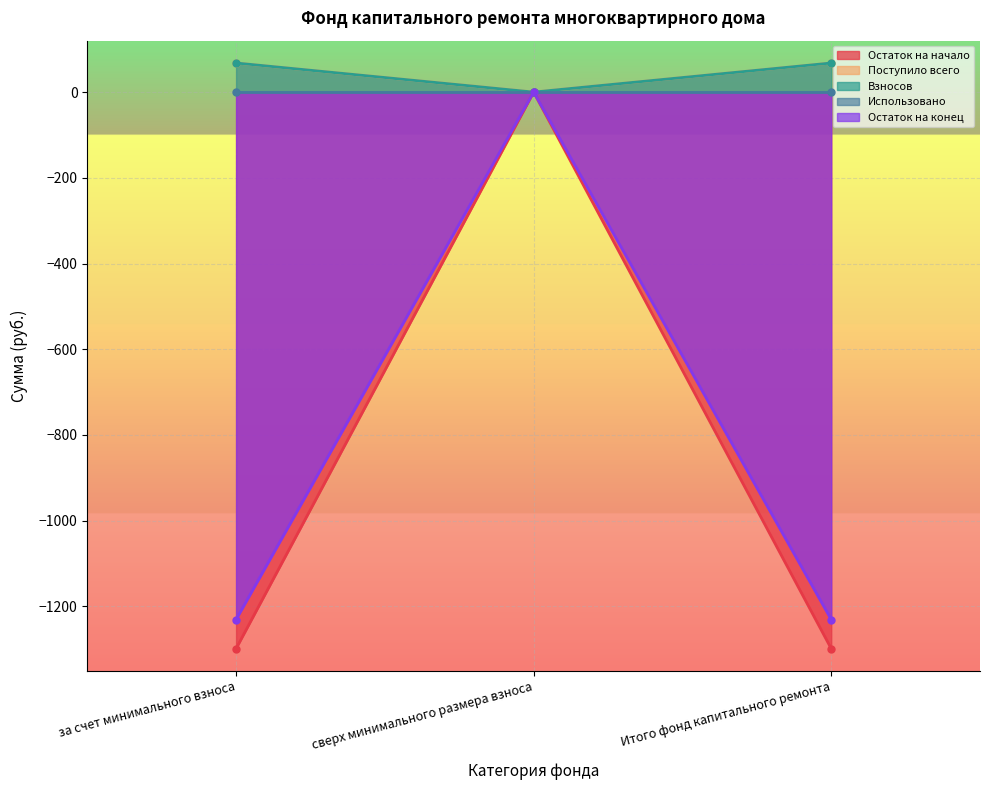

How many values in the Взносов series are below 67?

1